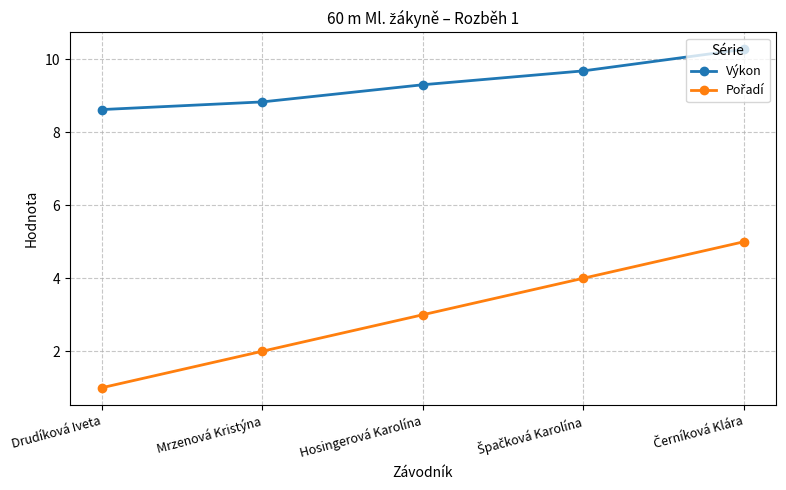

True or false: Výkon has a value of 8.8 at Mrzenová Kristýna.

True